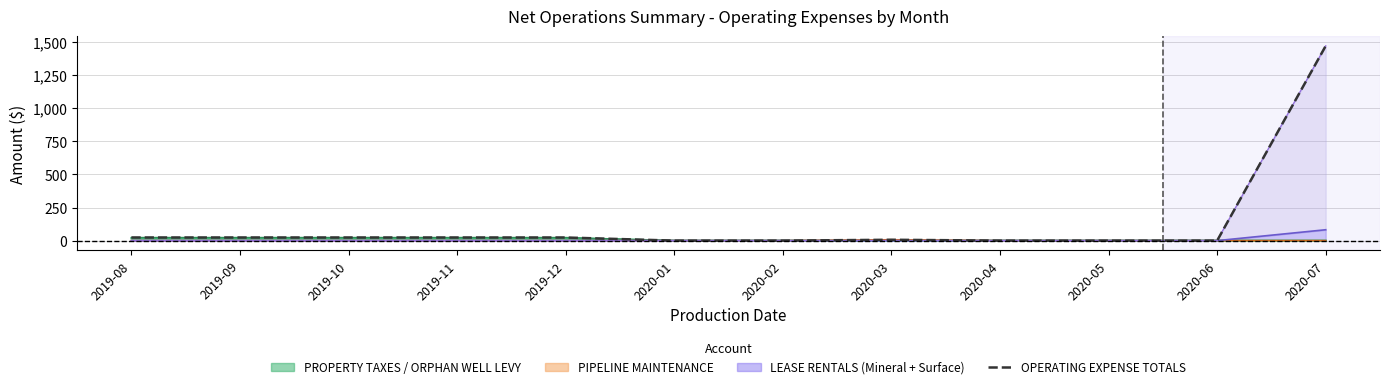

What is the sum of the values at 2020-07 and 2020-01?

1470.6